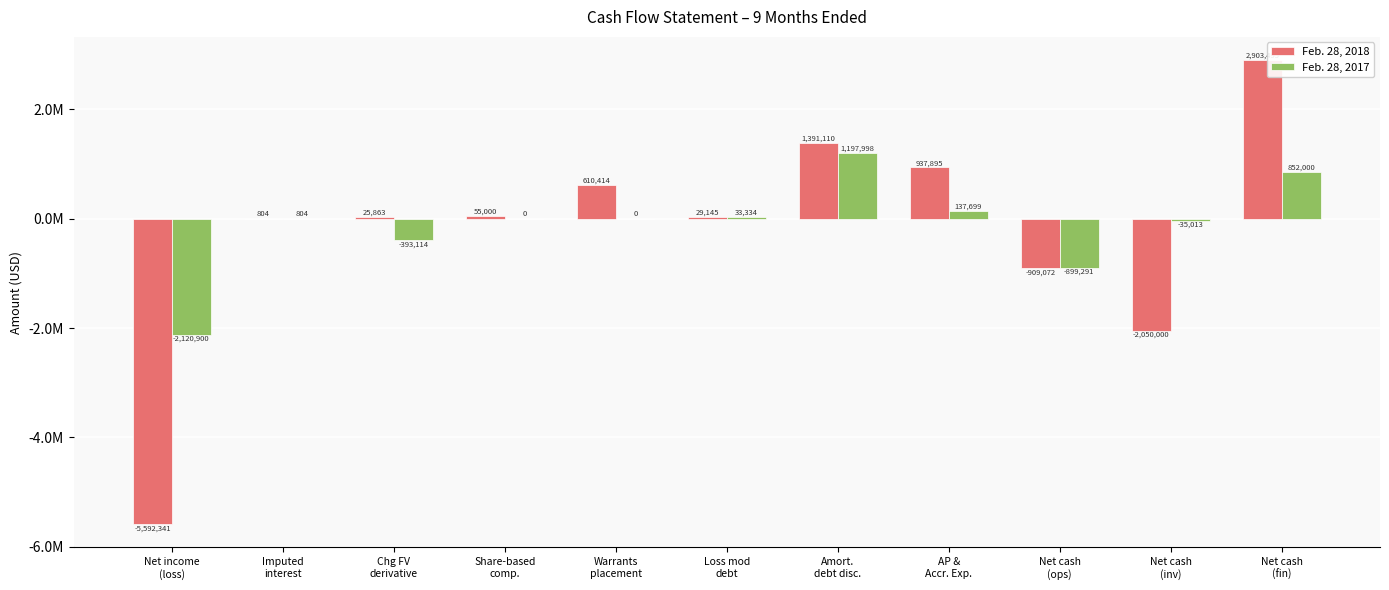

At which category is the sum across all series the highest?

Net cash
(fin)